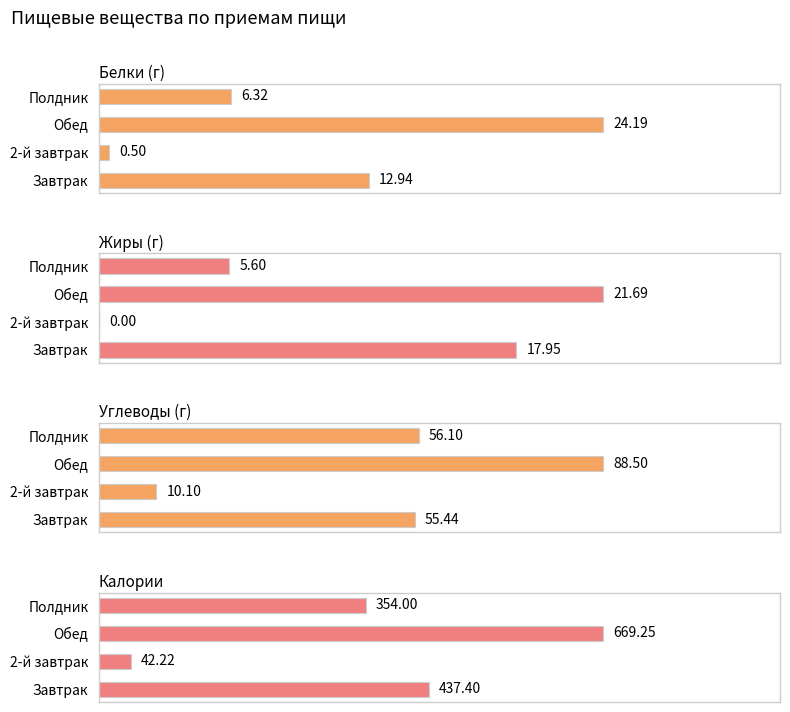

What is the average value of the Углеводы (г) series?

52.5